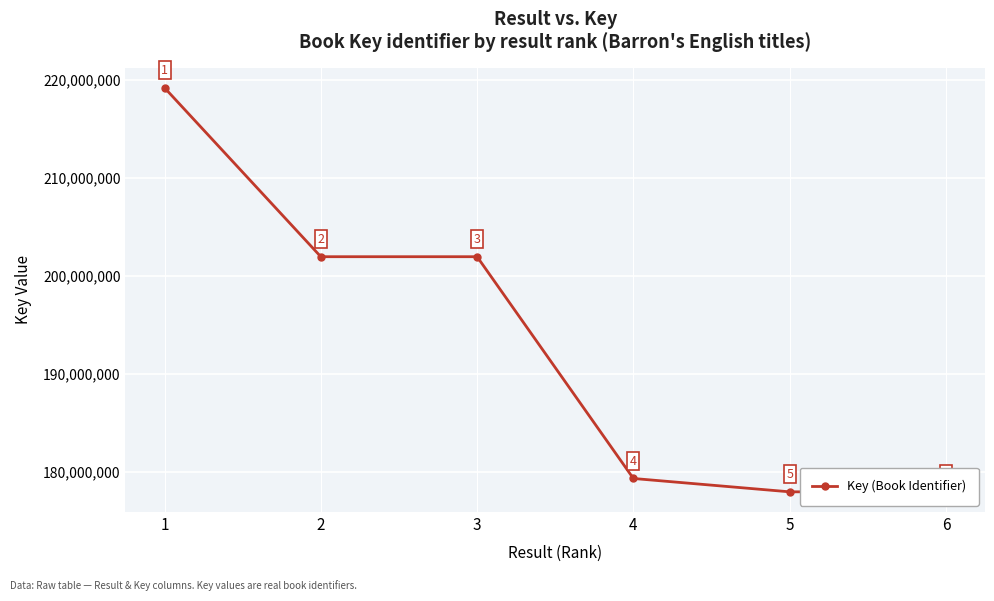

At which label is the value closest to 198577735?

2